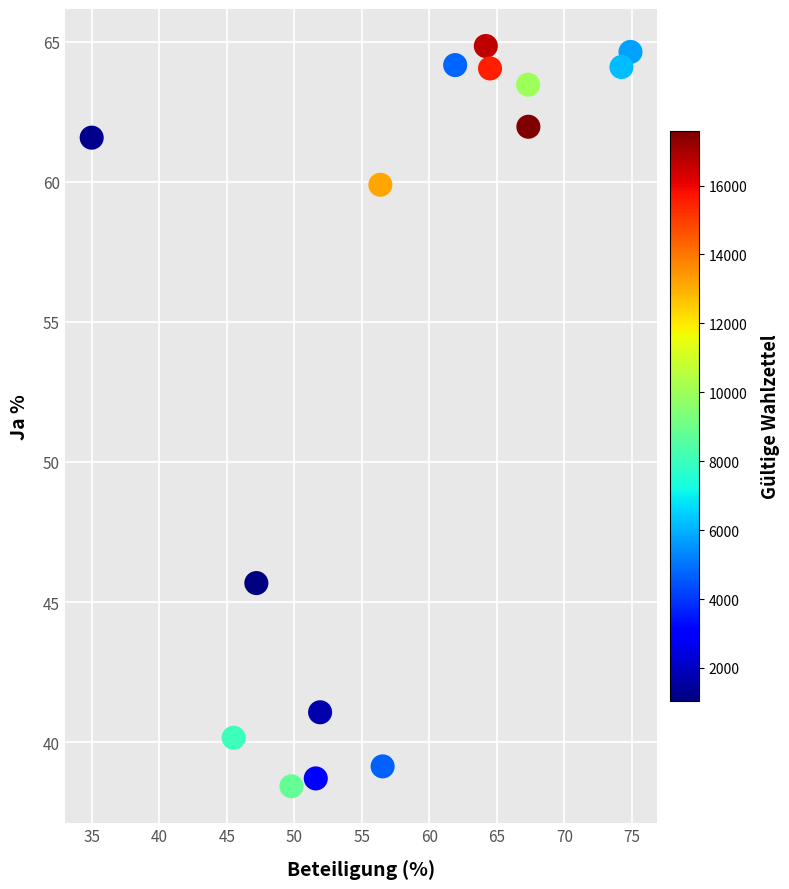

What is the range of X values (max minus min)?

39.9